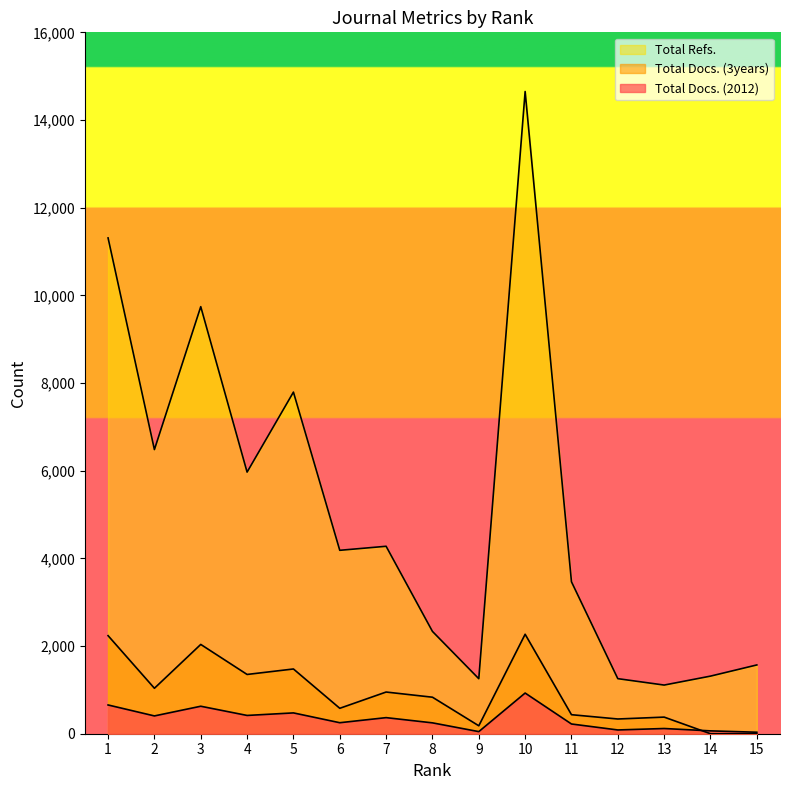

How many series are shown in this chart?

3